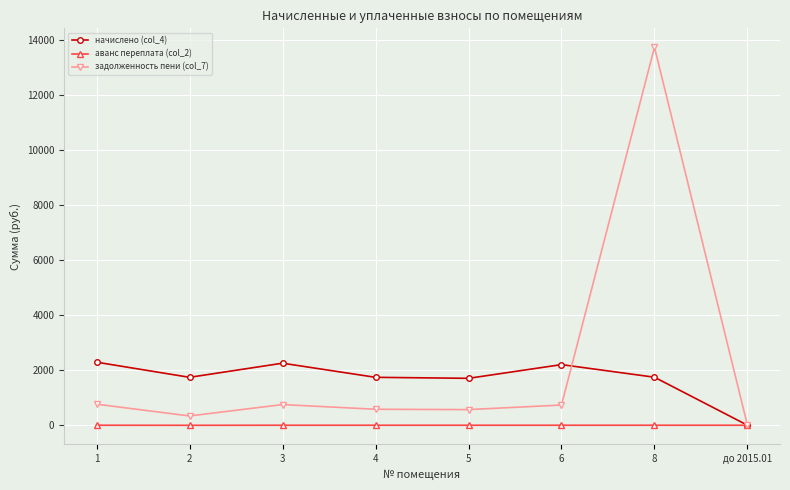

How many data points in задолженность пени (col_7) are above 734?

4